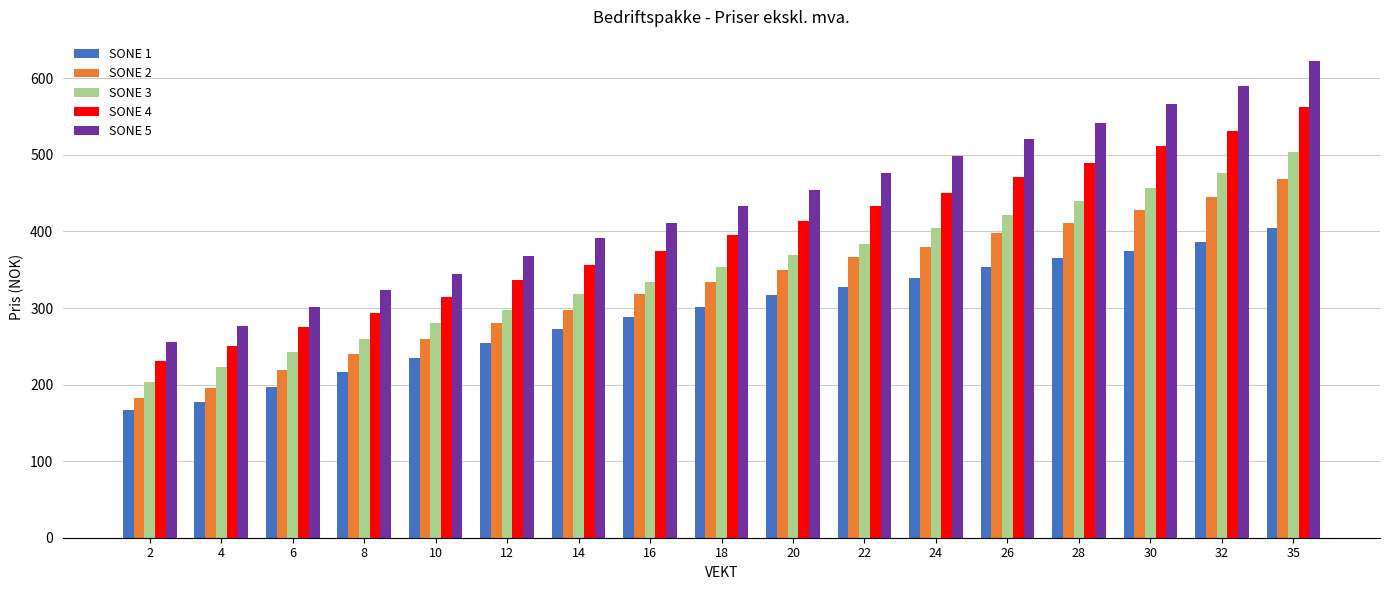

Which series changed the most between 12 and 16?

SONE 5